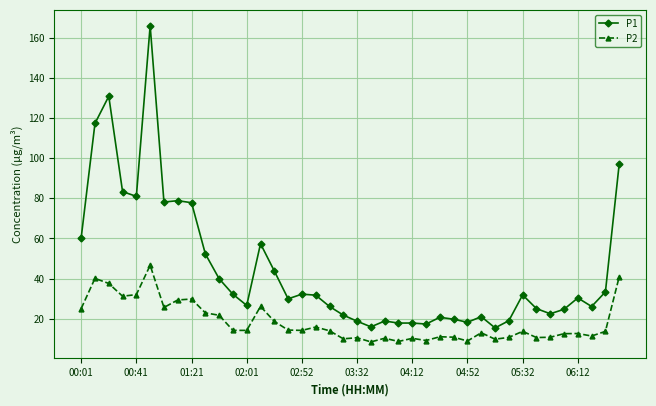

What is the average value of the P2 series?

18.3